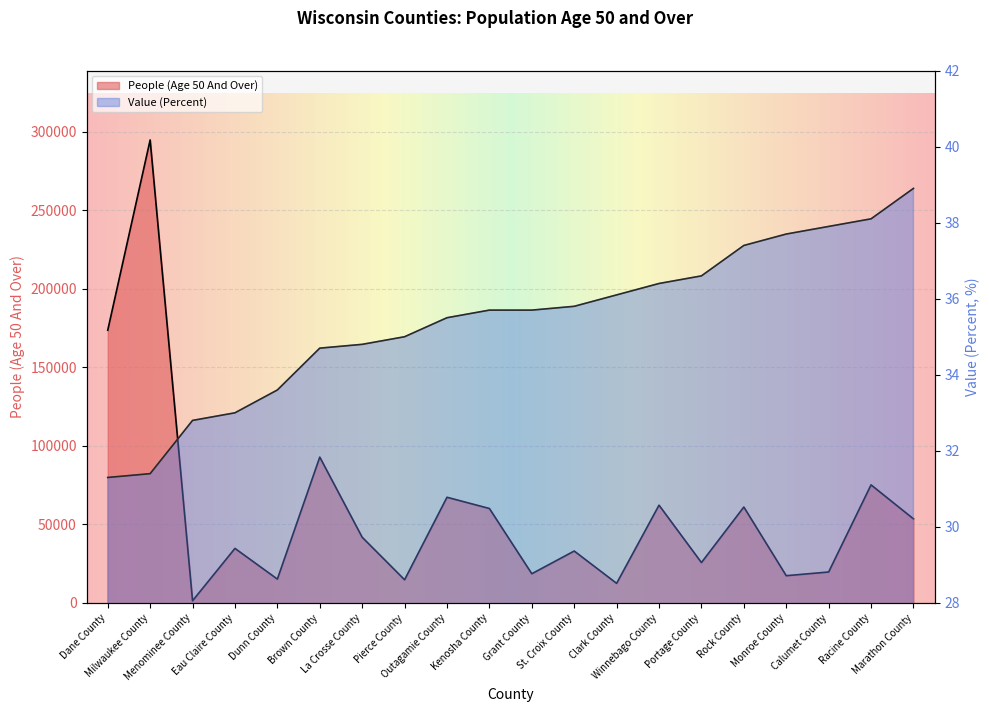

What is the label of the 7th point from the right?

Winnebago County